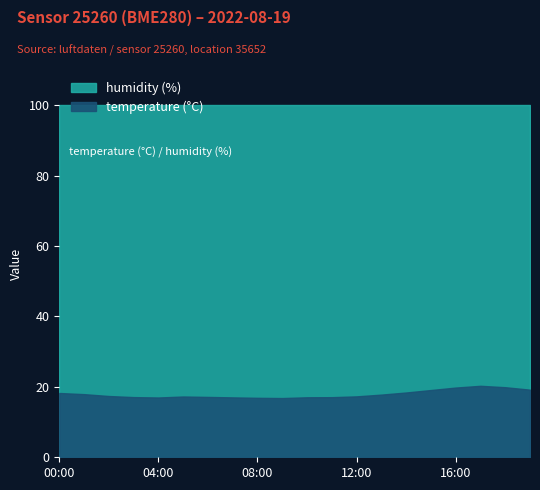

Is the value of humidity at 05:00 greater than the value of temperature at 02:00?

Yes